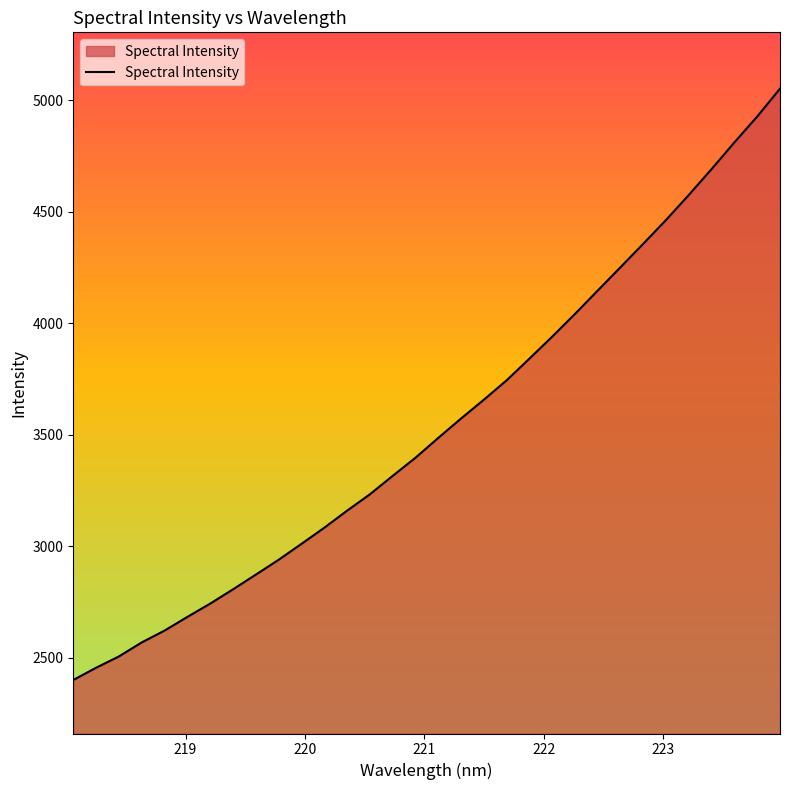

What is the average value?

3542.5